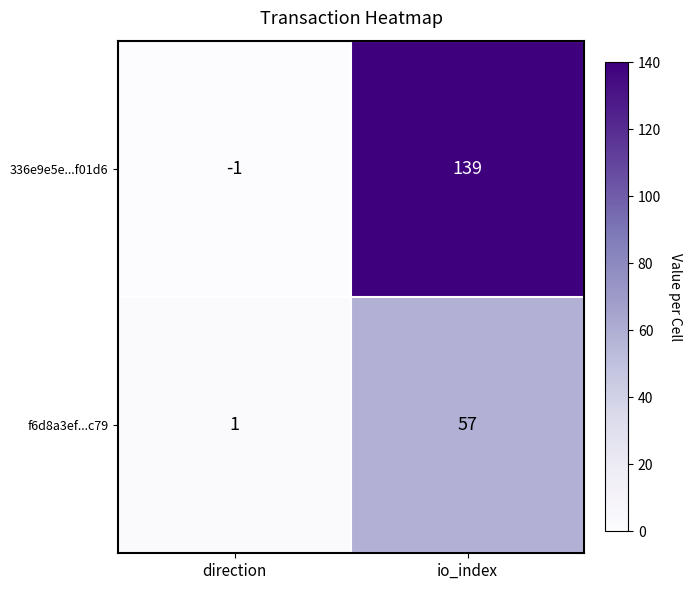

What is the difference between the highest and lowest values at direction?

2